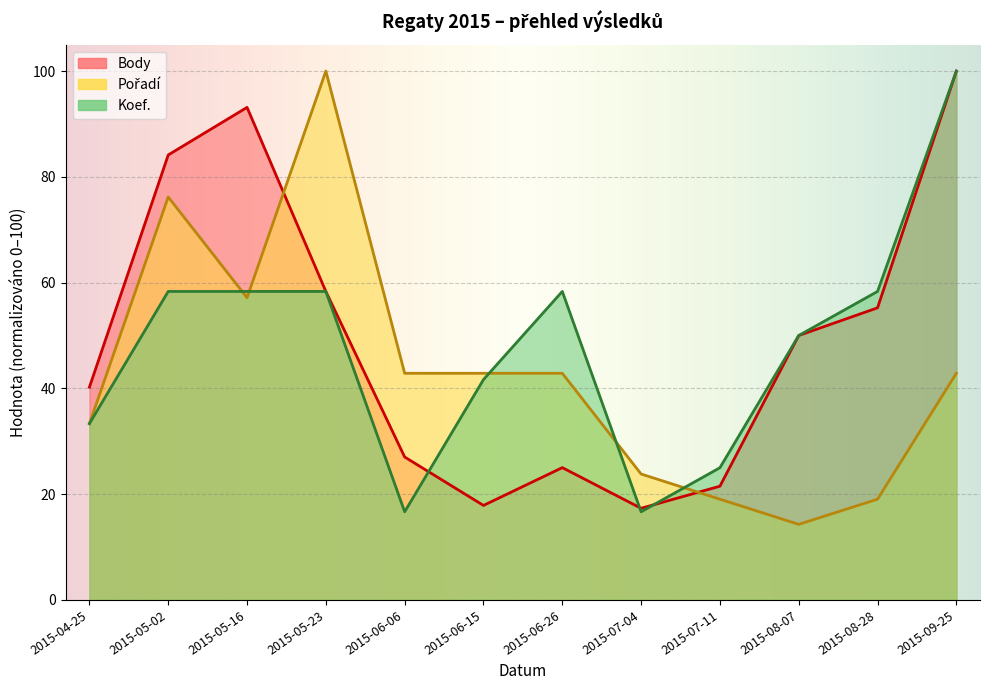

What is the minimum value for Koef.?

16.7